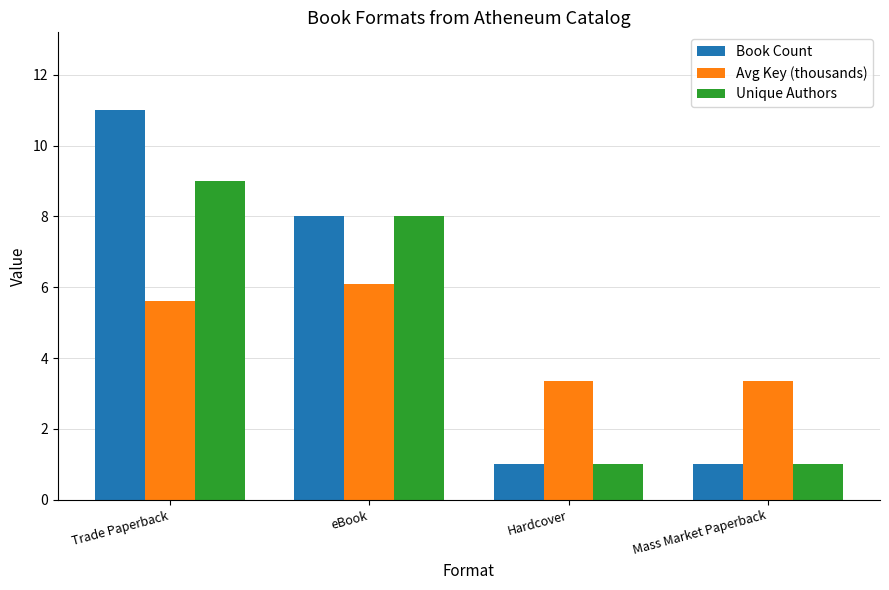

Which series has the largest total across all categories?

Book Count